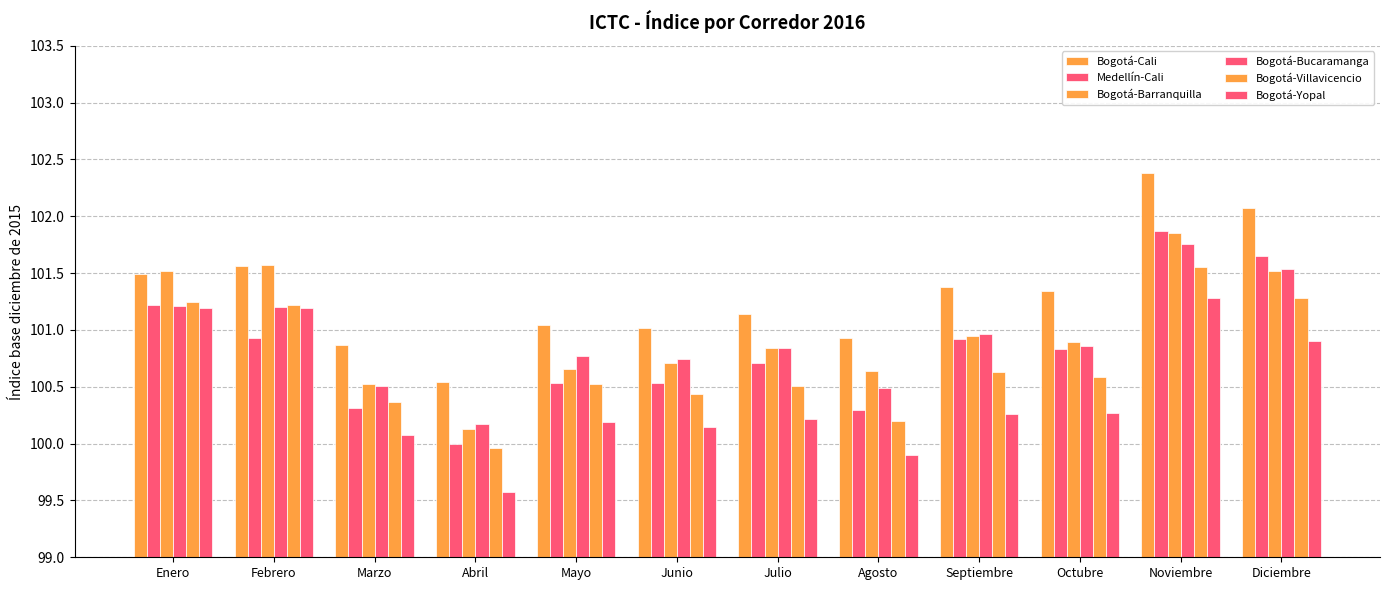

Which category has the lowest value in the Bogotá-Cali series?

Abril